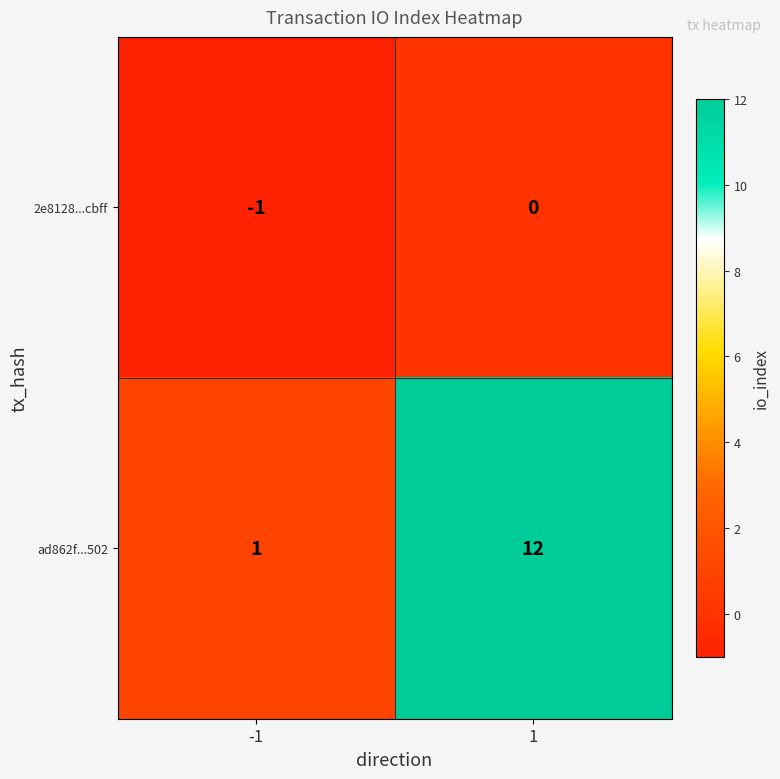

How many data points does each series have?

2